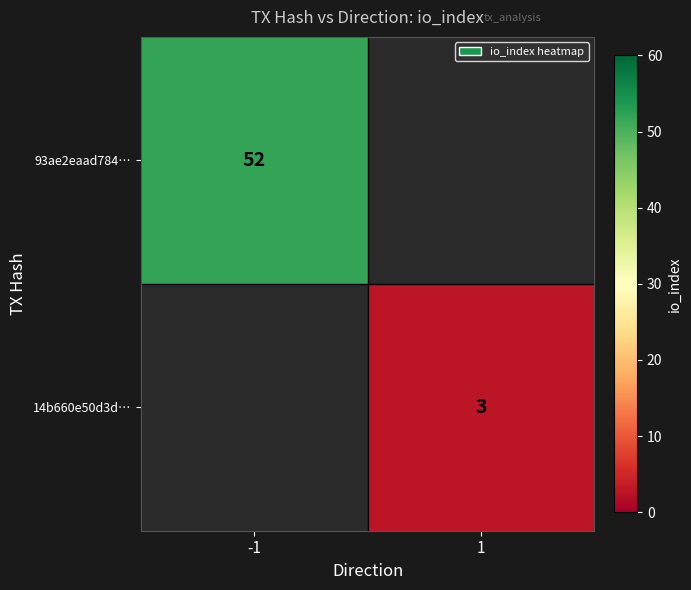

The 14b660e50d3d… series shows 4 at 1. True or false?

False